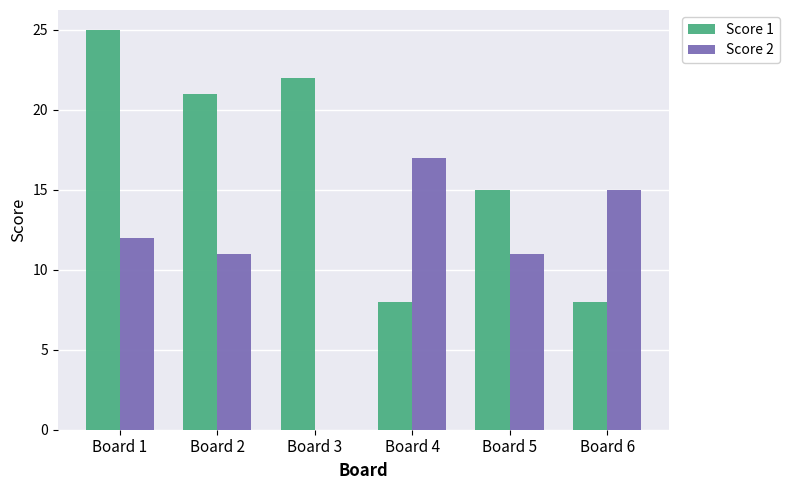

The Score 2 series shows 11 at Board 5. True or false?

True